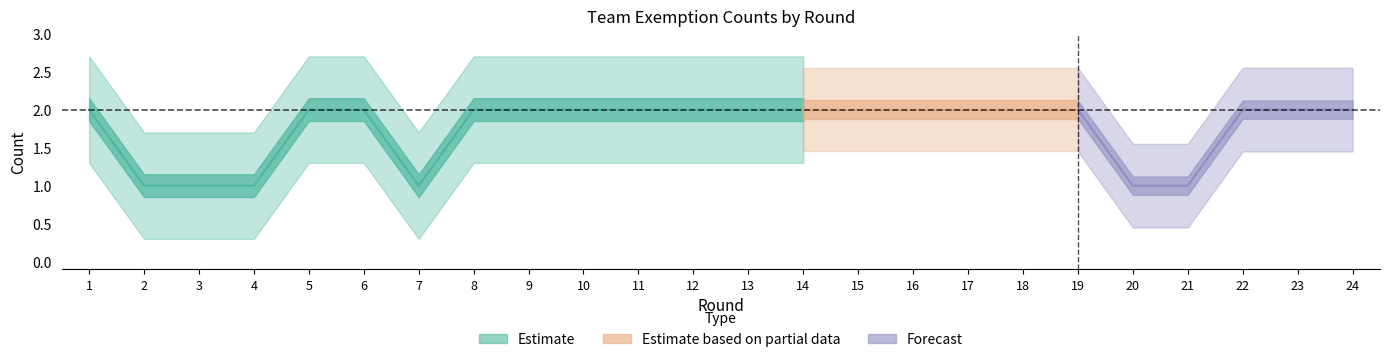

True or false: Exempt (col_11) has a value of 2 at 15.

True